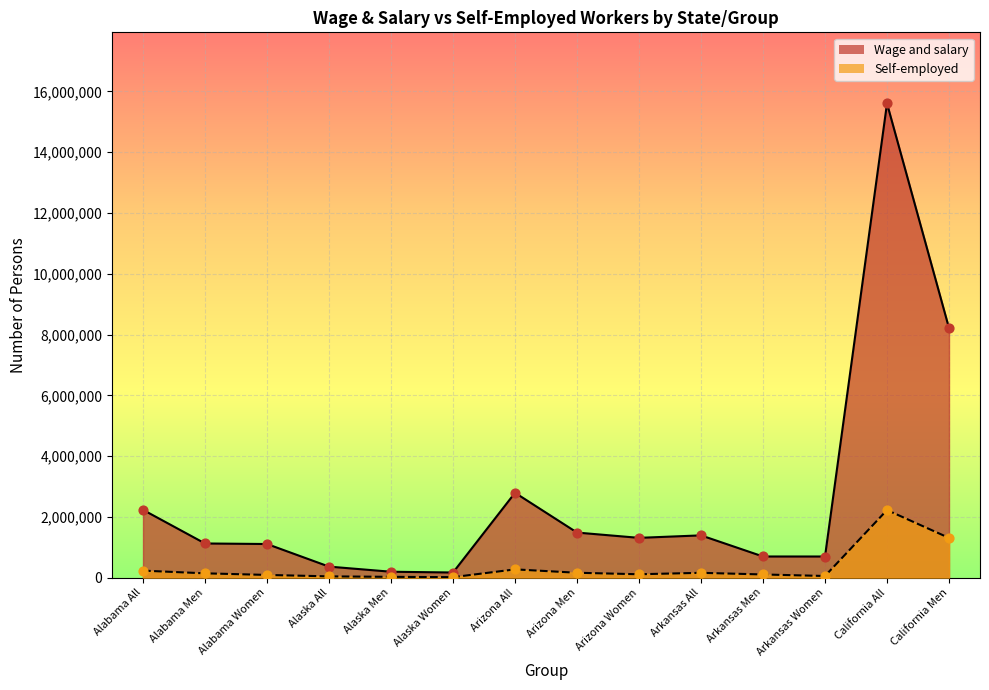

What are all the series names shown in the legend?

Wage and salary, Self-employed